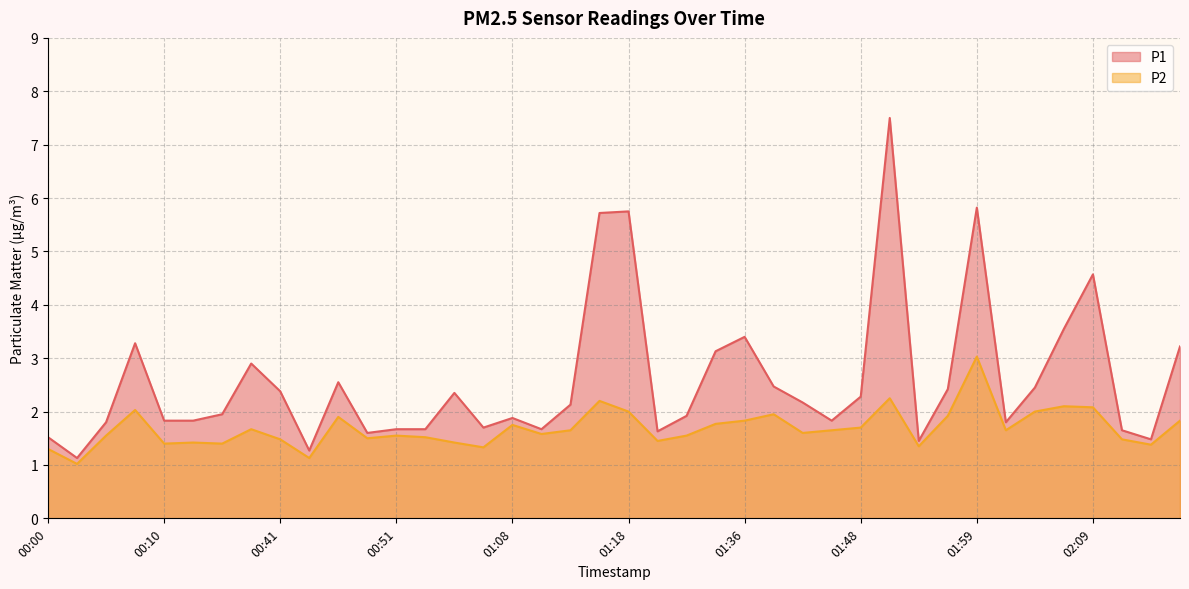

True or false: P2 and P1 intersect in this chart.

False